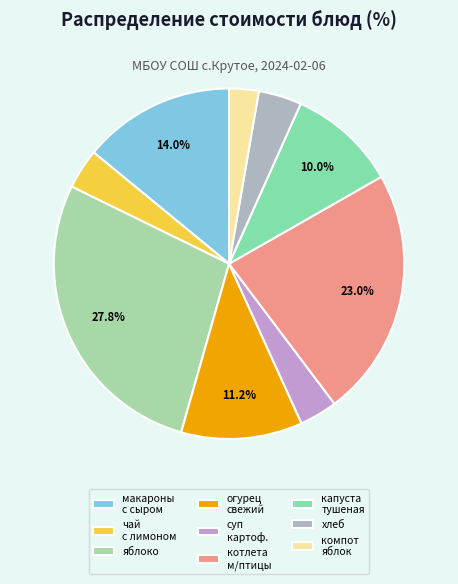

What percentage is the яблоко slice, to the nearest percent?

28%